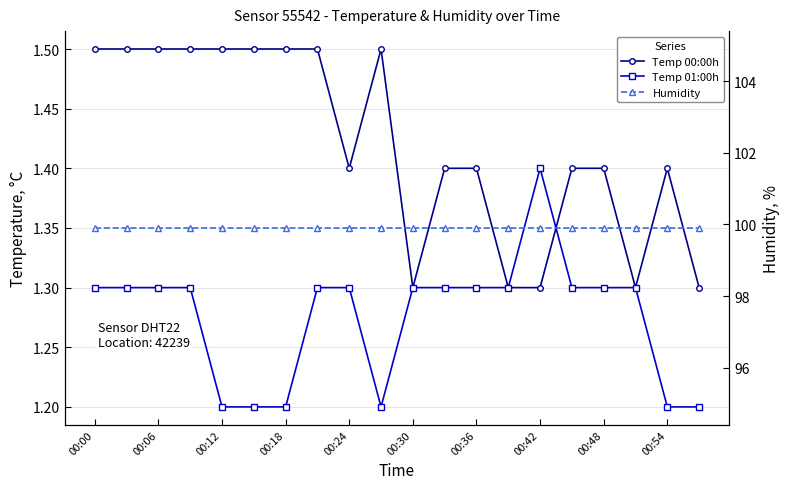

True or false: Temp 00:00h has more than 1 interior local peaks.

True